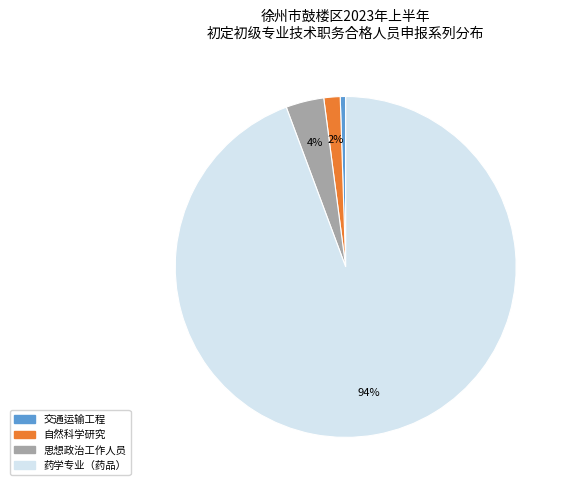

To the nearest percent, what is the average slice percentage?

25%